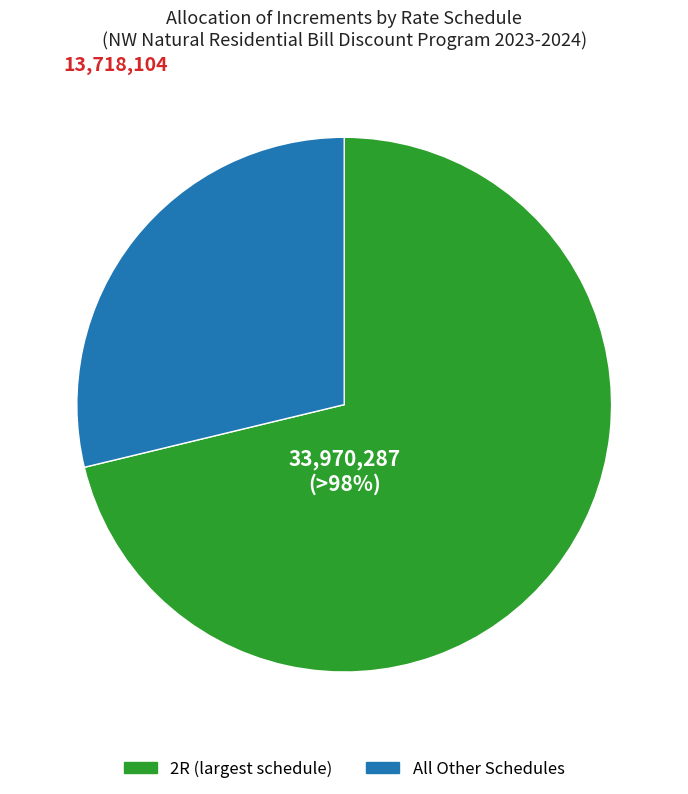

Is it true that 1R is 9% of the pie?

False